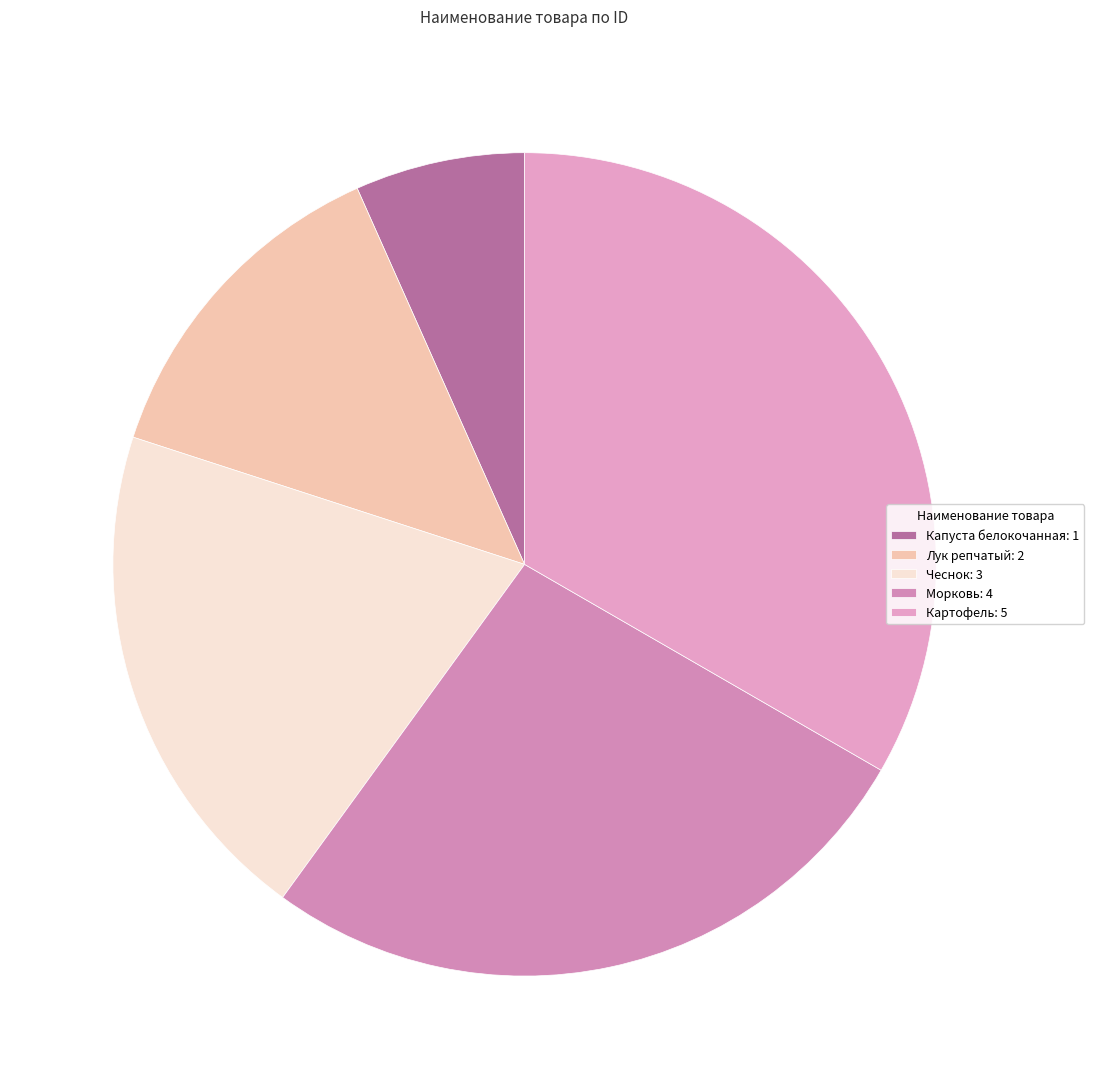

What is the smallest slice in the pie chart?

Капуста белокочанная